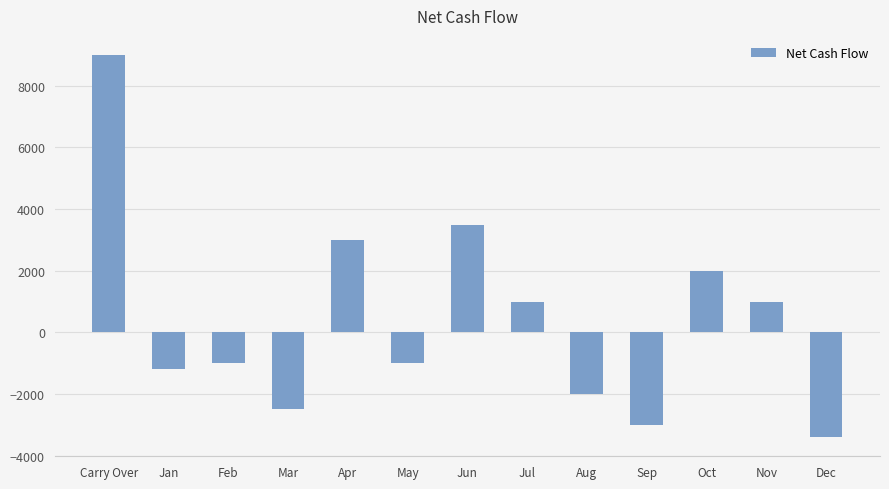

What is the label of the 8th bar from the right?

May